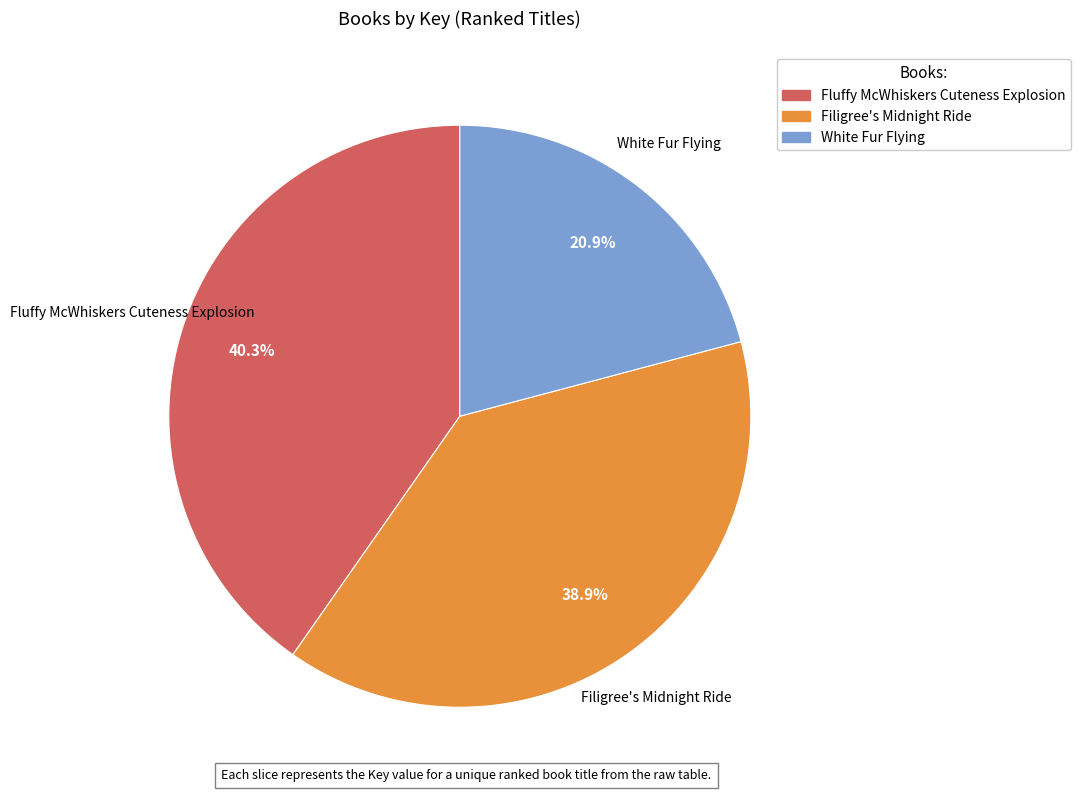

Is there a majority slice in this chart?

No